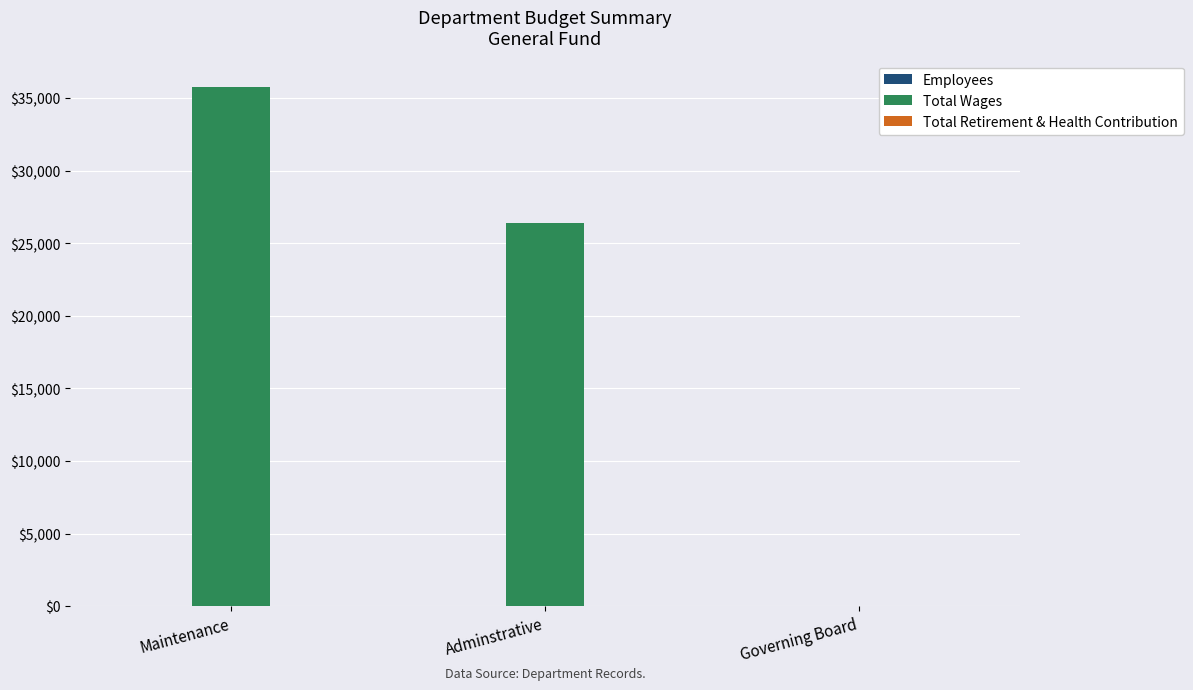

How many groups of bars are there?

3